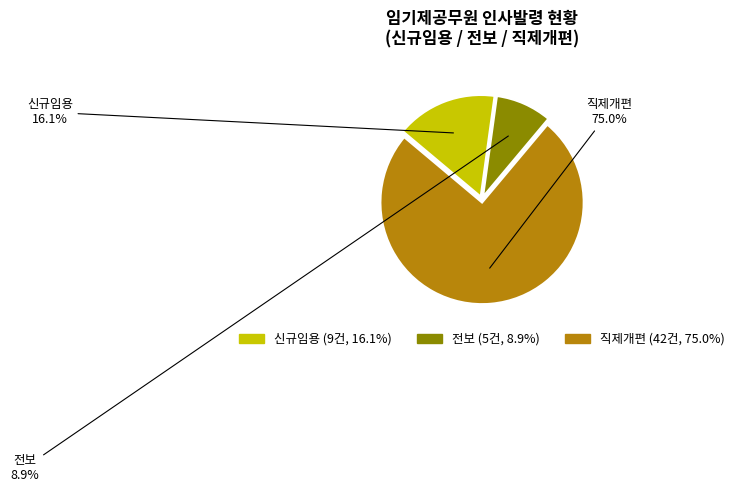

Rank the categories by value from lowest to highest.

전보, 신규임용, 직제개편